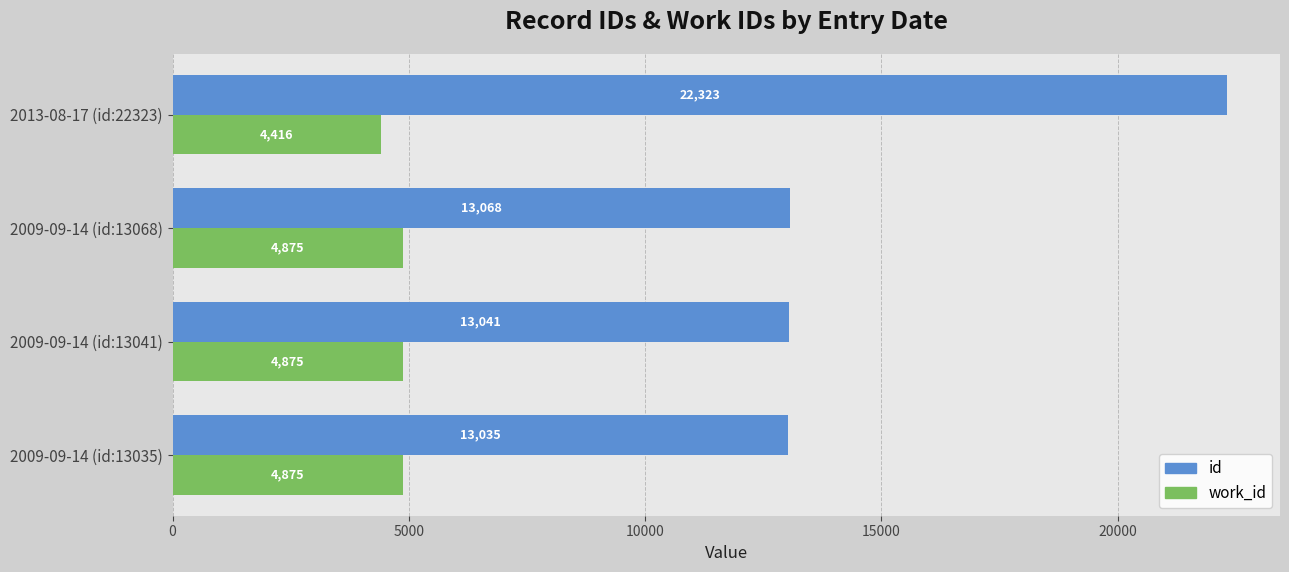

The work_id series shows 4416 at 2013-08-17 (id:22323). True or false?

True